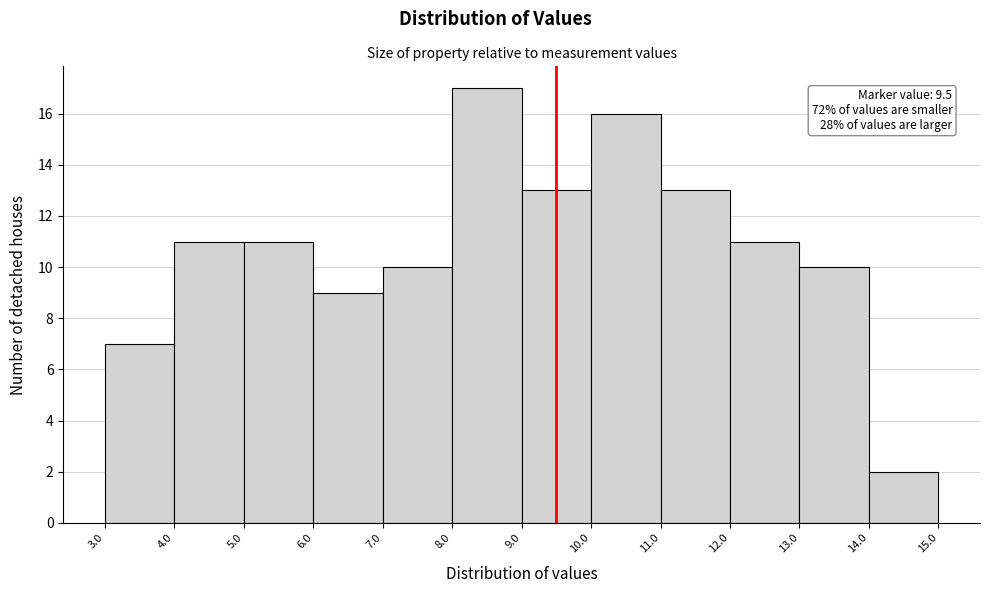

Which range on the x-axis has the tallest bar?

8.0 to 9.0